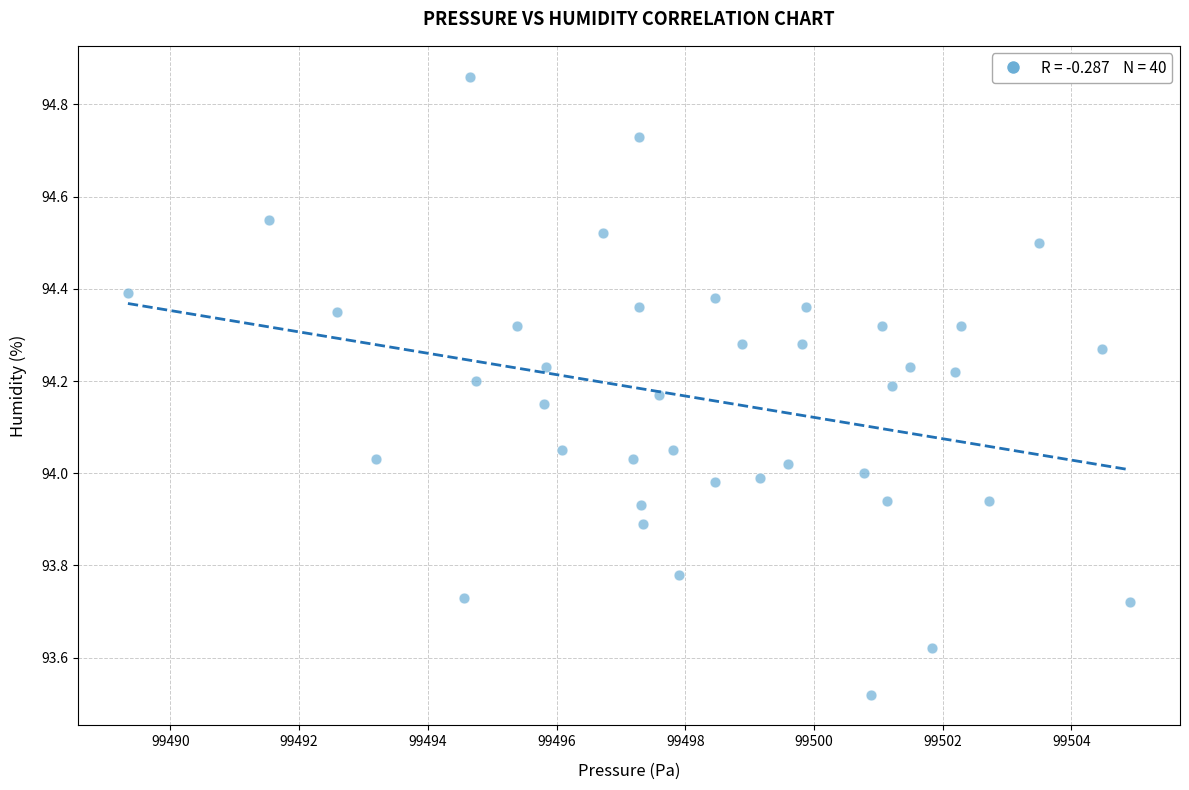

What is the range of Y values (max minus min)?

1.3